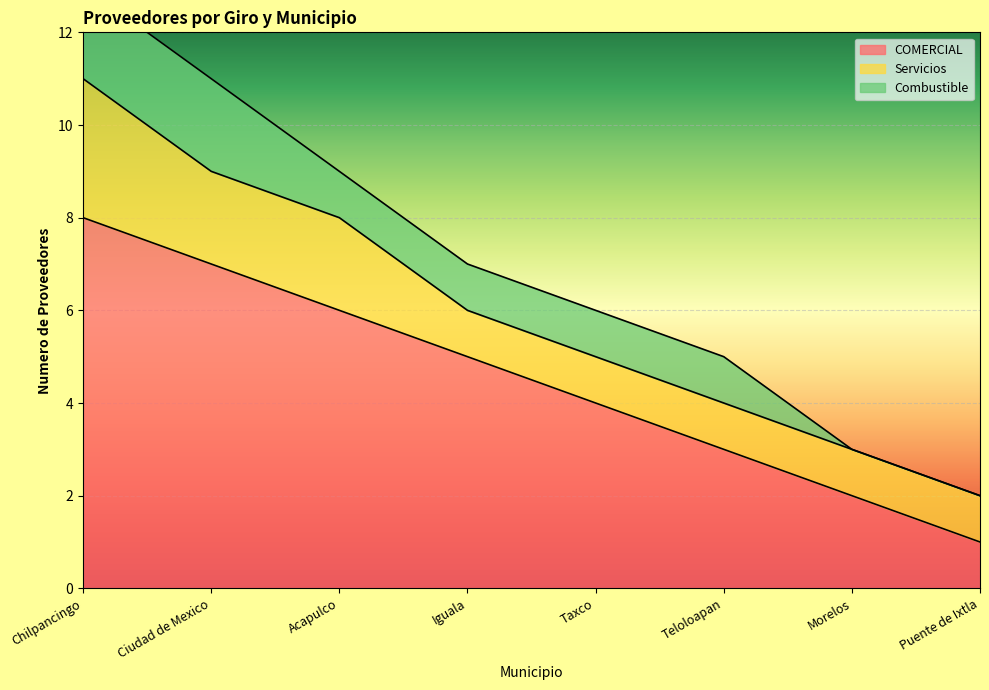

True or false: Servicios and Combustible cross at least once.

False